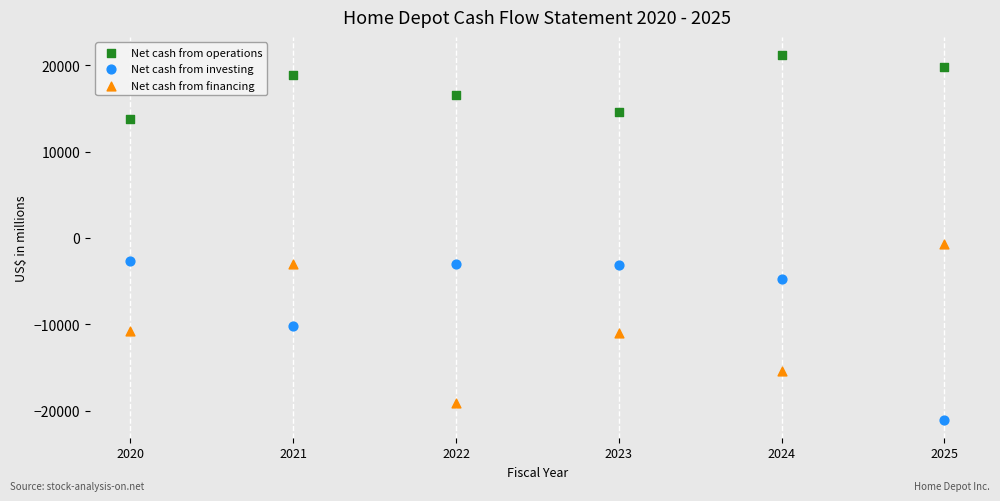

Across all data points, what is the range of X values (max minus min)?

5